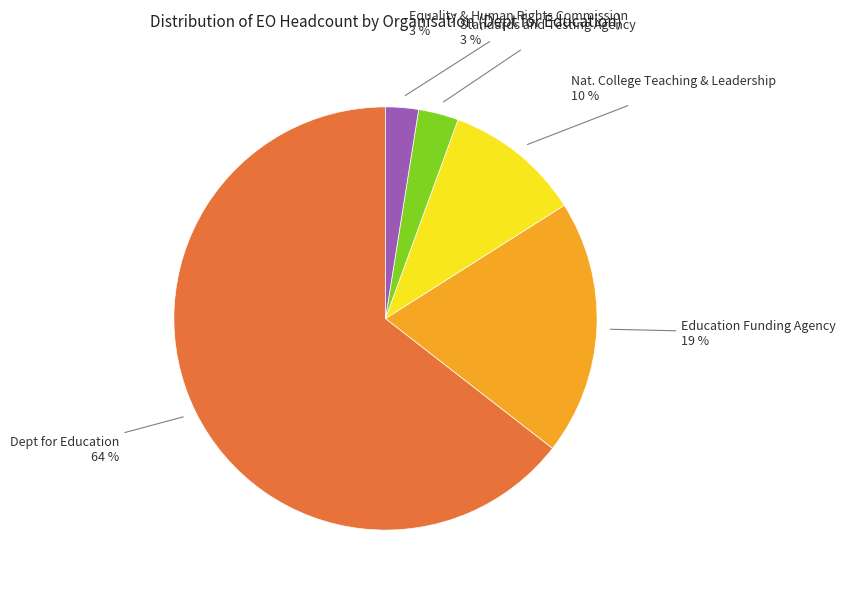

To the nearest percent, what is the average slice percentage?

20%